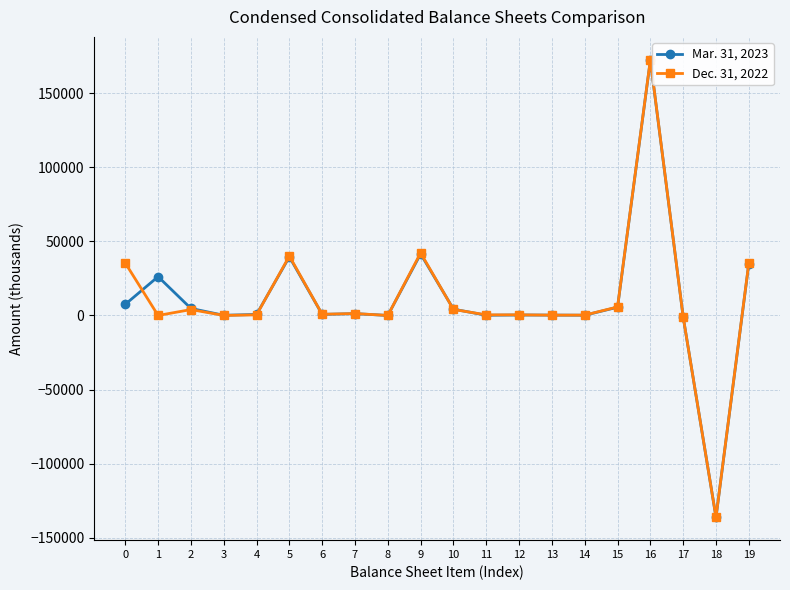

What are all the series names shown in the legend?

Mar. 31, 2023, Dec. 31, 2022